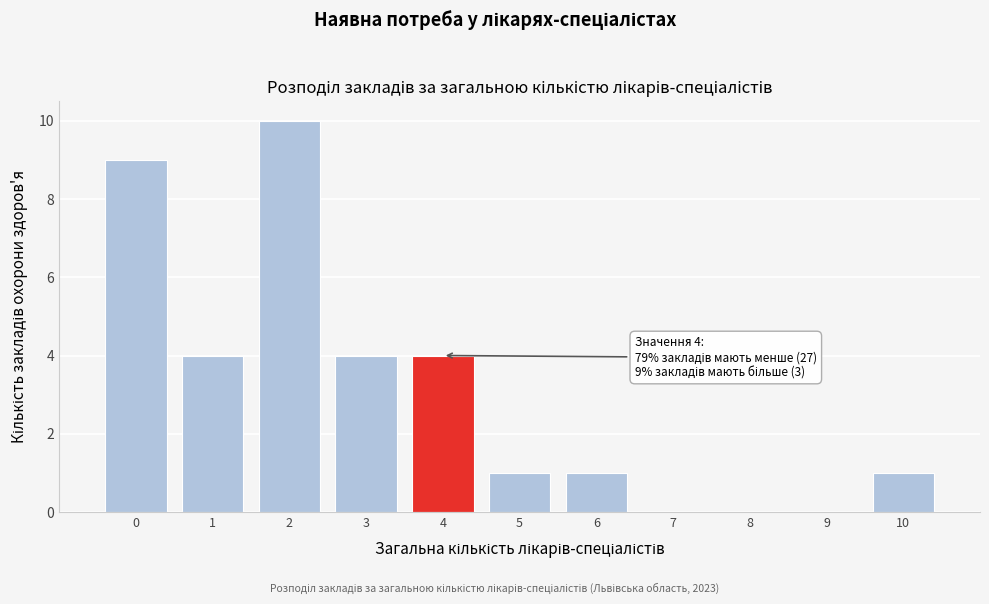

Reading left to right, list all the values displayed in this chart.

0=9	1=4	2=10	3=4	4=4	5=1	6=1	7=0	8=0	9=0	10=1